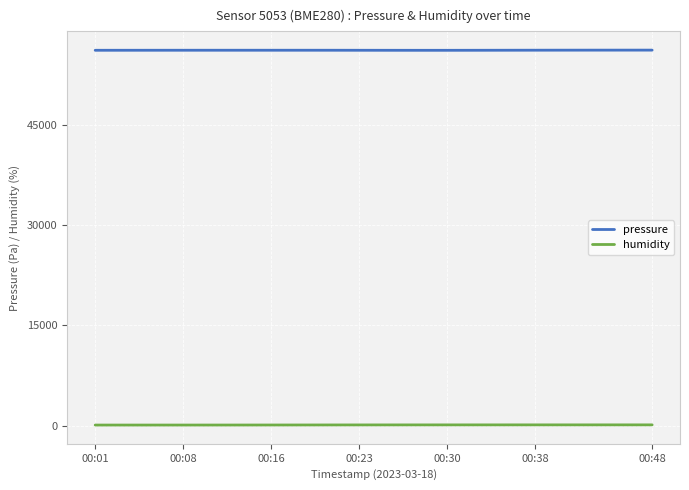

True or false: pressure and humidity cross at least once.

False